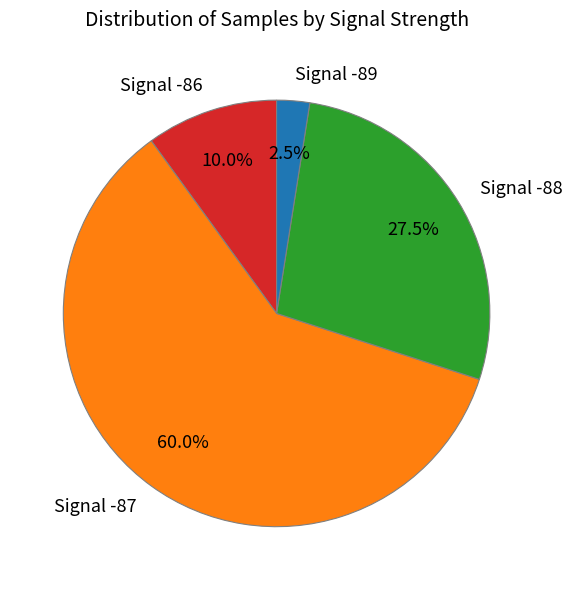

Rank the categories by value from highest to lowest.

Signal -87, Signal -88, Signal -86, Signal -89